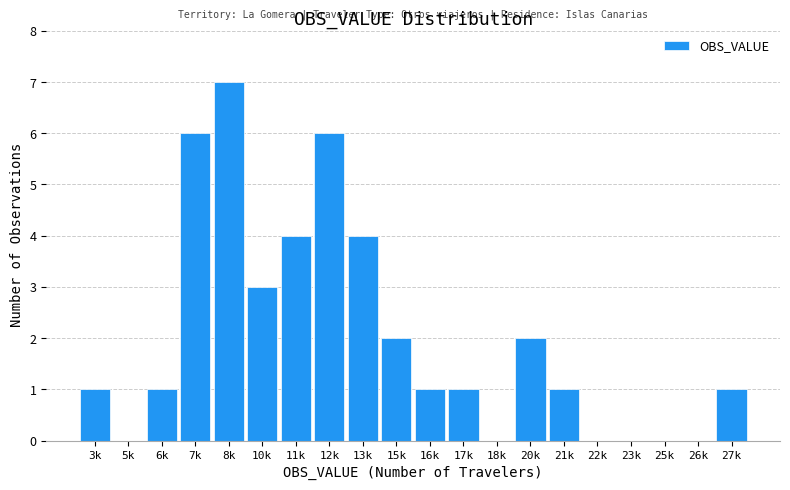

Reading right to left, list all the values displayed in this chart.

27k=1	26k=0	25k=0	23k=0	22k=0	21k=1	20k=2	18k=0	17k=1	16k=1	15k=2	13k=4	12k=6	11k=4	10k=3	8k=7	7k=6	6k=1	5k=0	3k=1